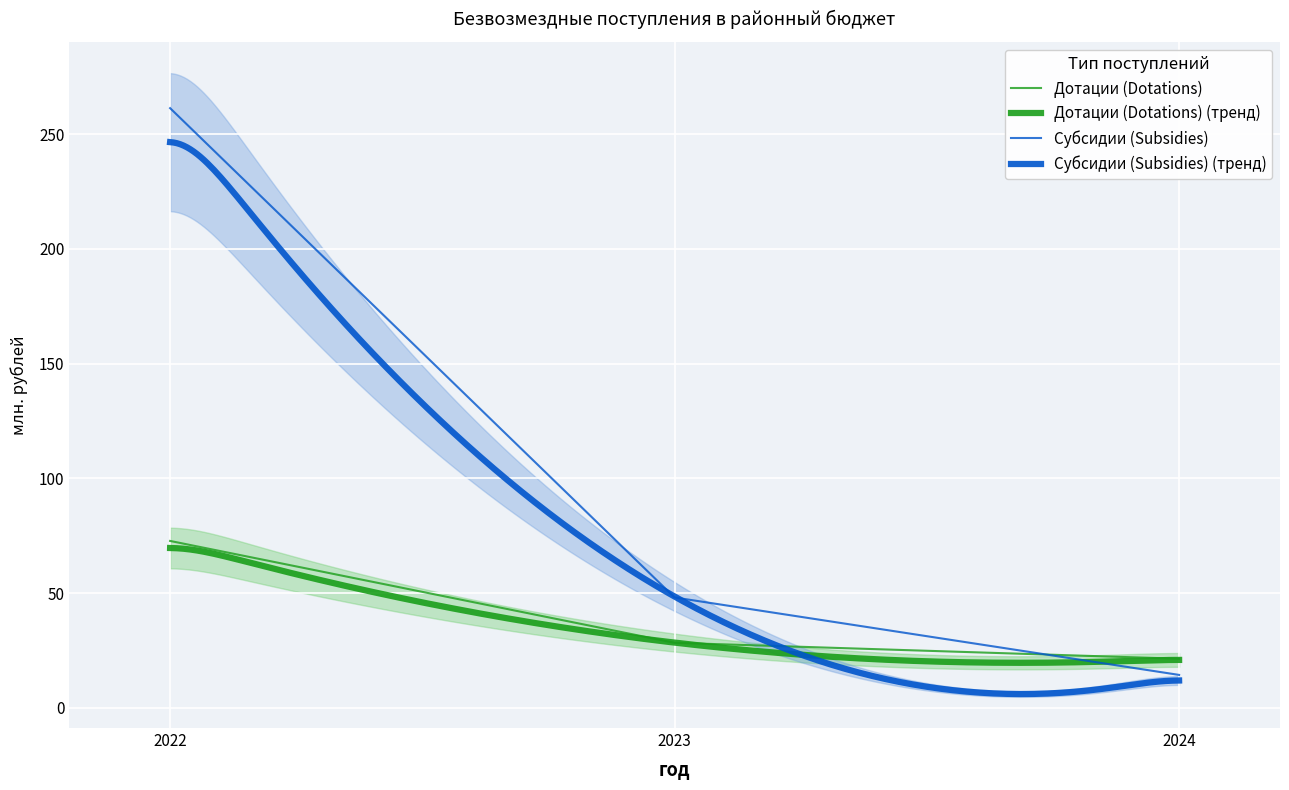

What is the spread (max minus min) of values at 2022?

188.6